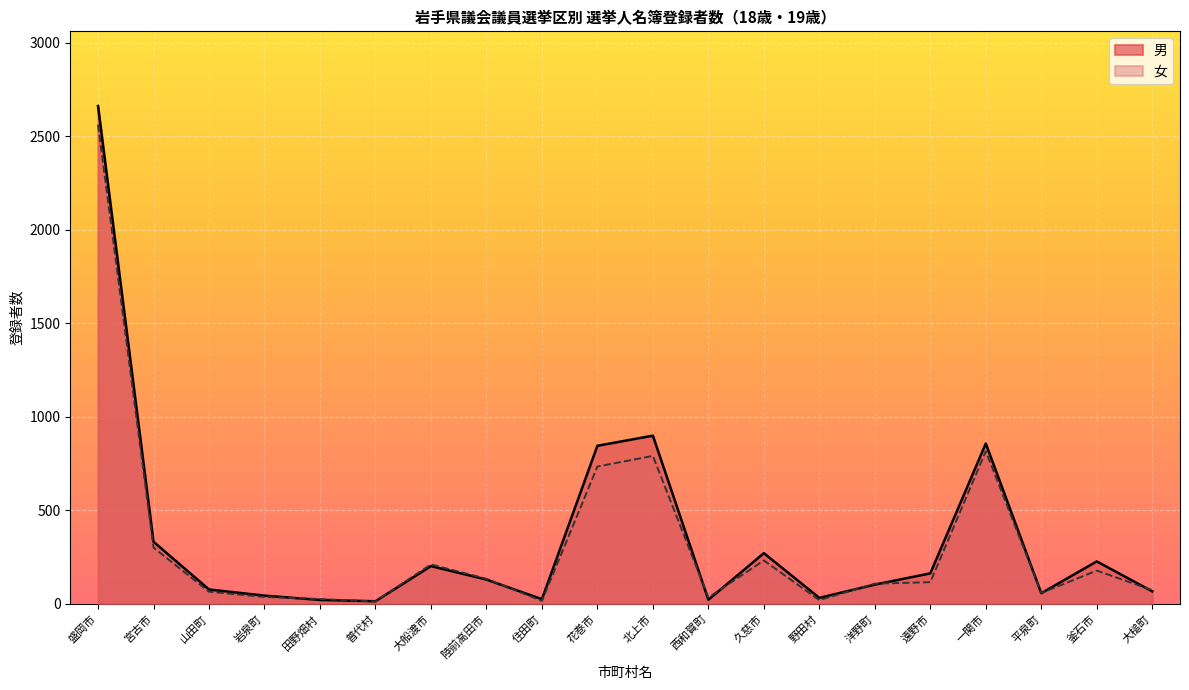

What is the difference between the 女 values at 一関市 and 大槌町?

743